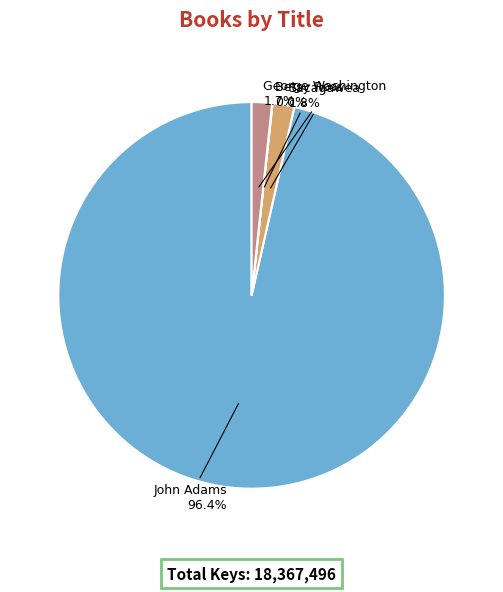

What is the majority slice?

John Adams